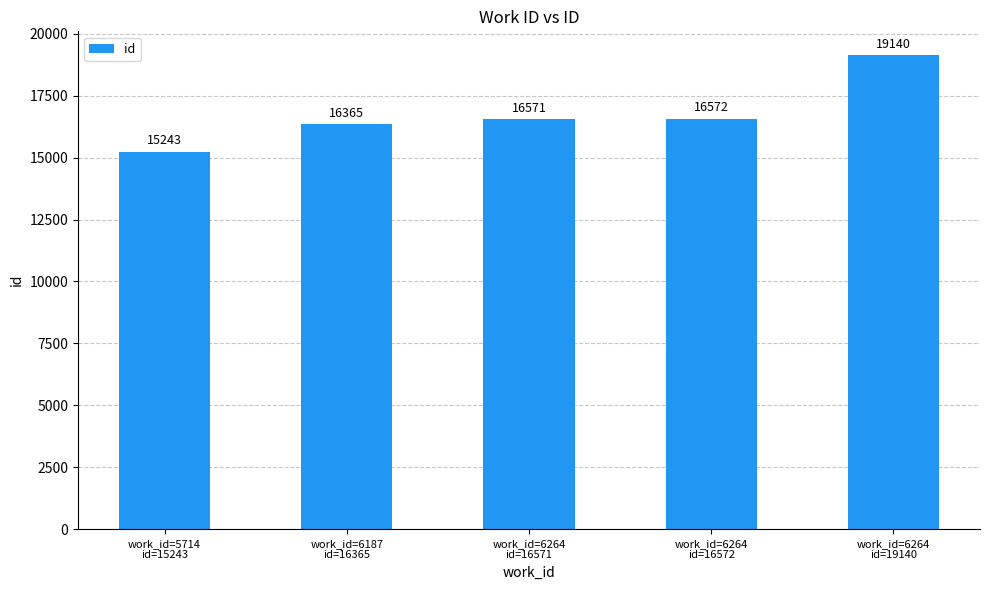

What is the label of the 4th bar from the right?

work_id=6187
id=16365